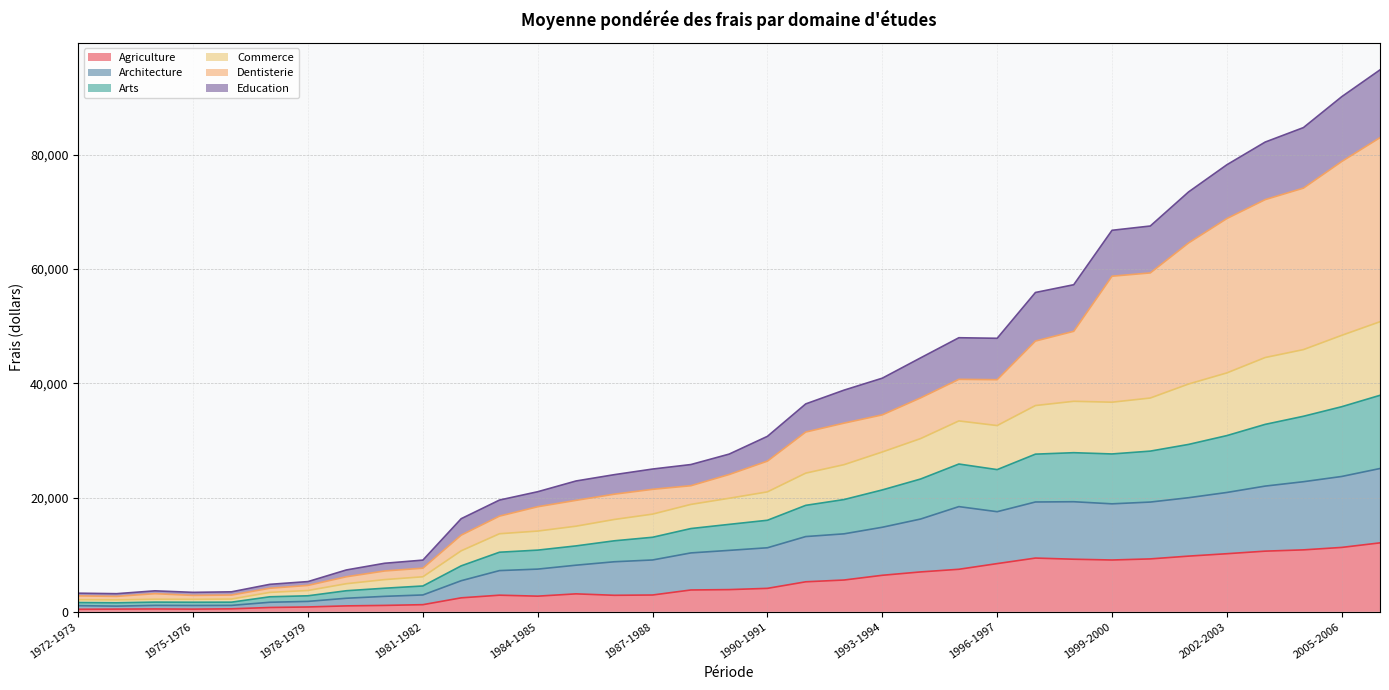

What is the maximum value for Agriculture?

12073